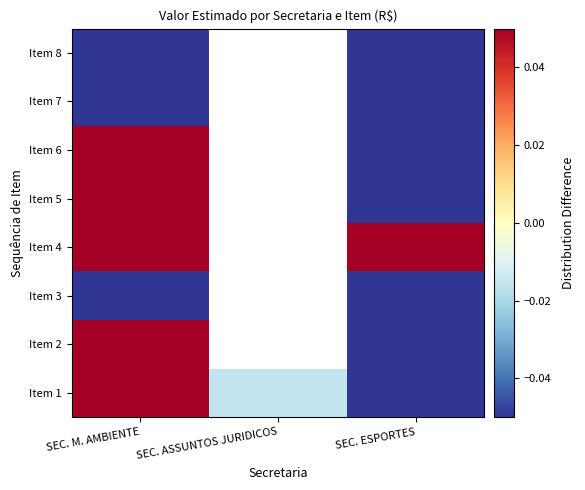

The Item 1 series shows -0.7 at SEC. ESPORTES. True or false?

True